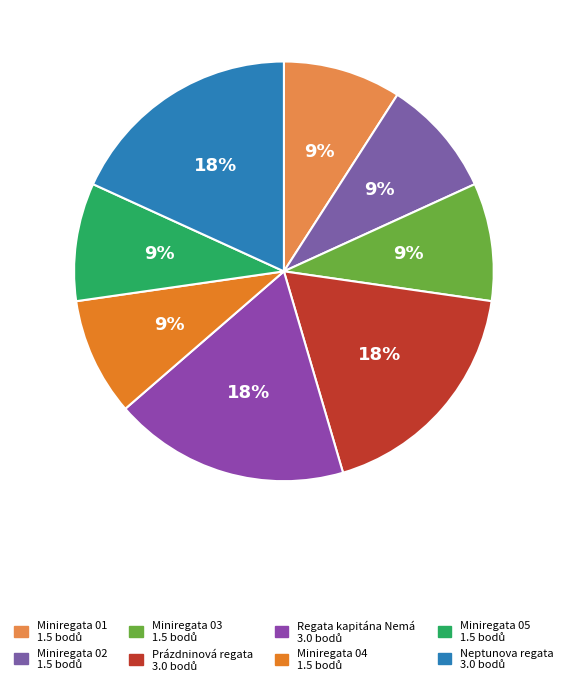

What percentage is NOT represented by Miniregata 05?

90.9%